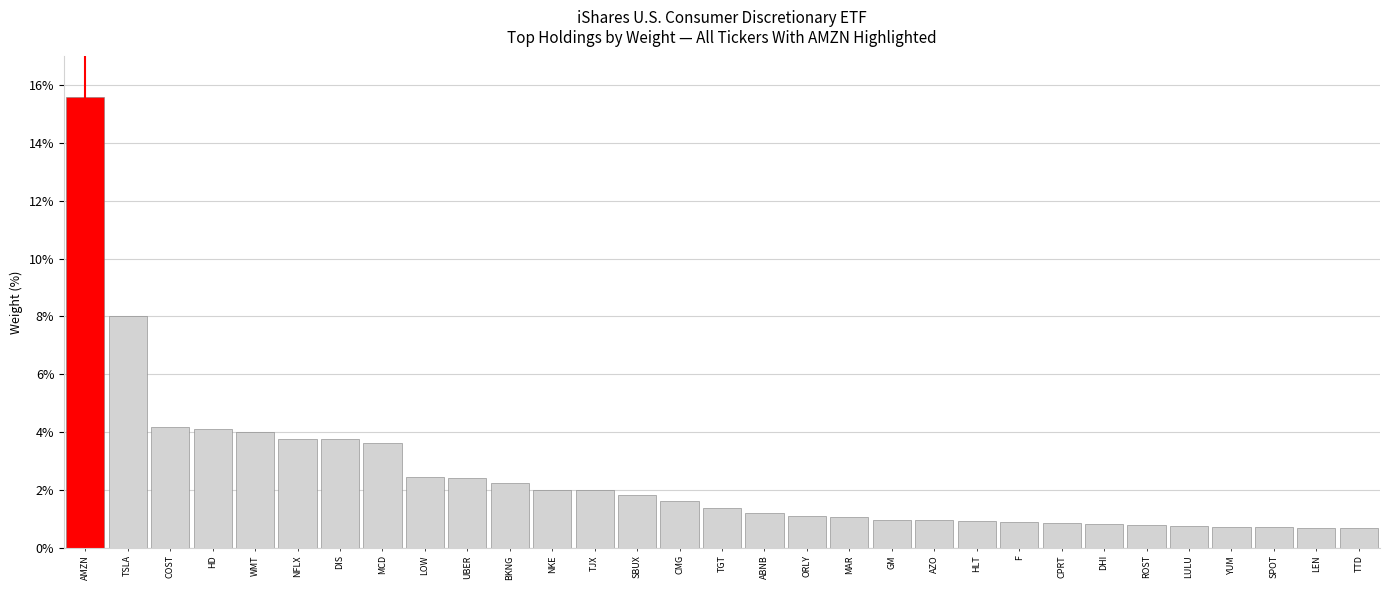

What is the value of the 26th bar from the left?

0.8